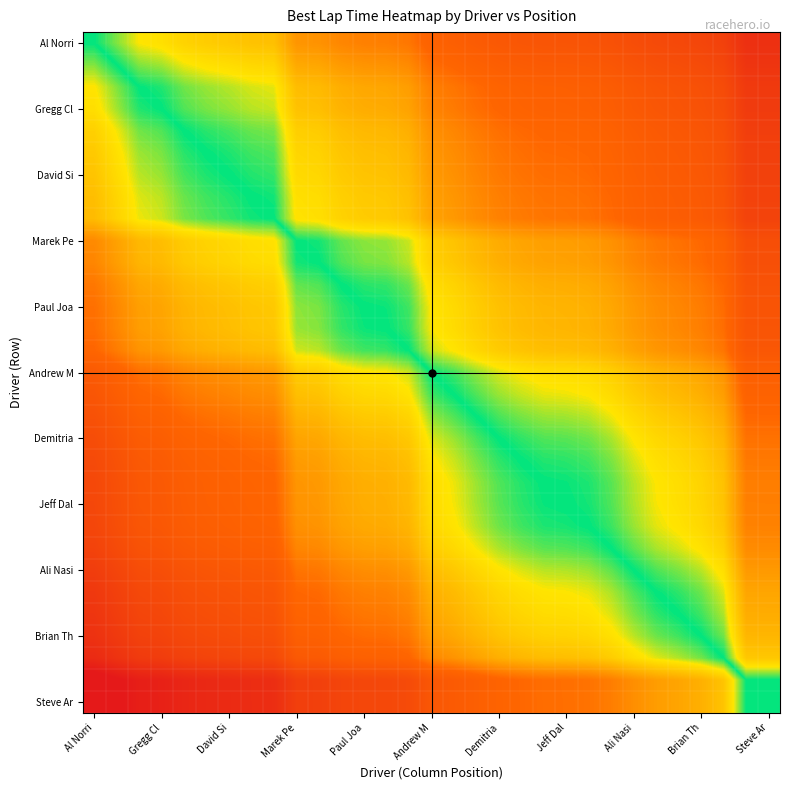

How many distinct data groups are displayed?

31